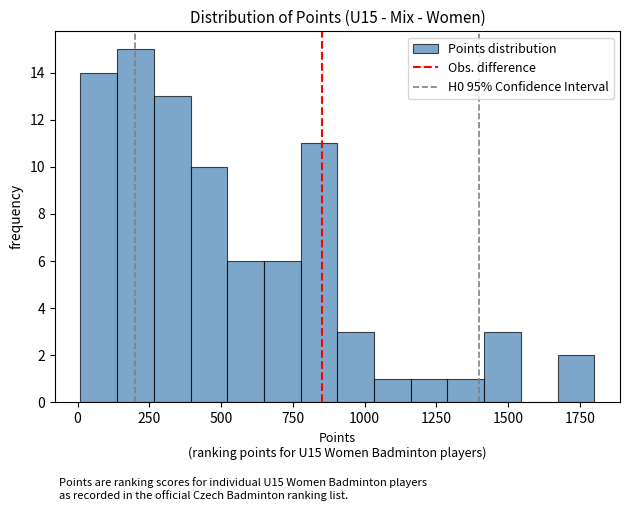

Read against the x-axis, roughly where is the centre of the tallest bar?

200